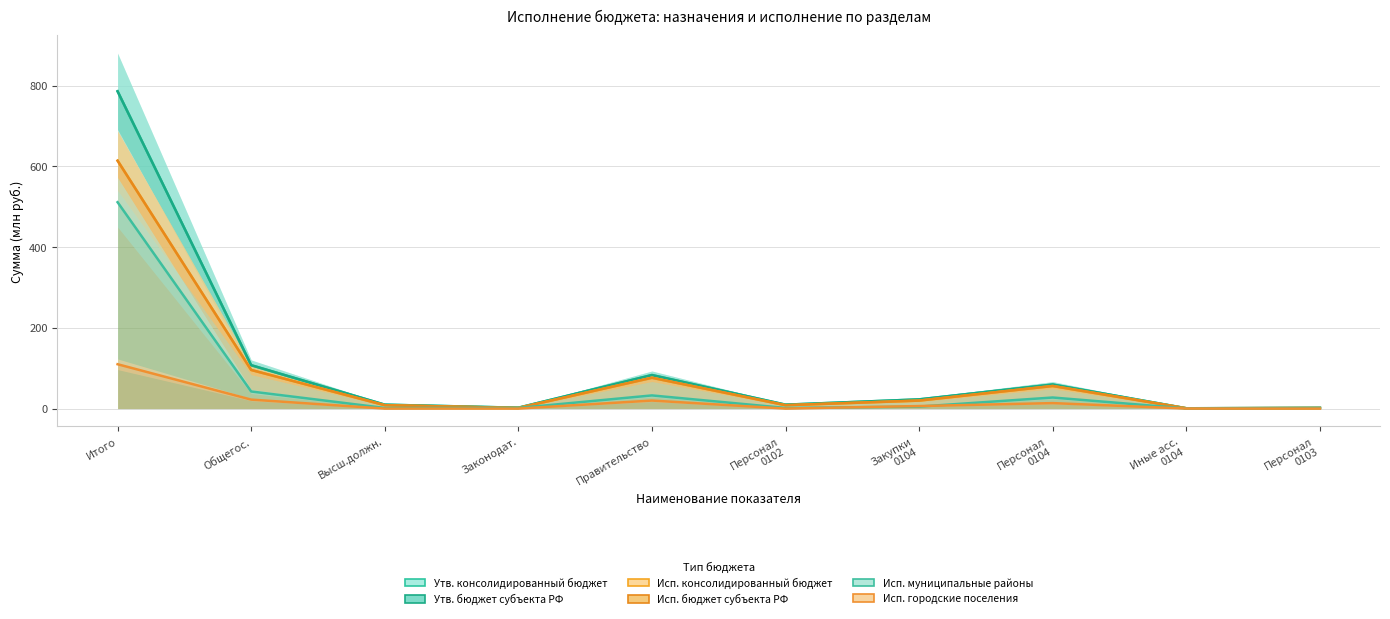

True or false: Исп. городские поселения and Исп. бюджет субъекта РФ cross at least once.

False